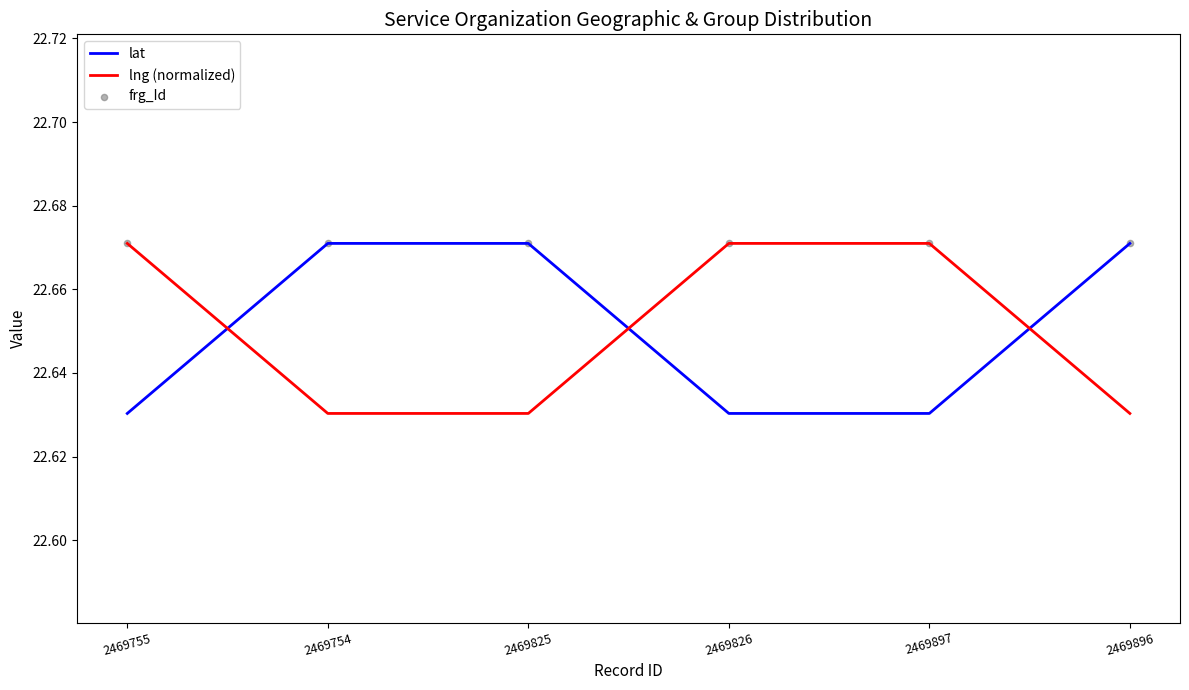

Is the value of lng (normalized) at 2469896 greater than the value of lat at 2469896?

No